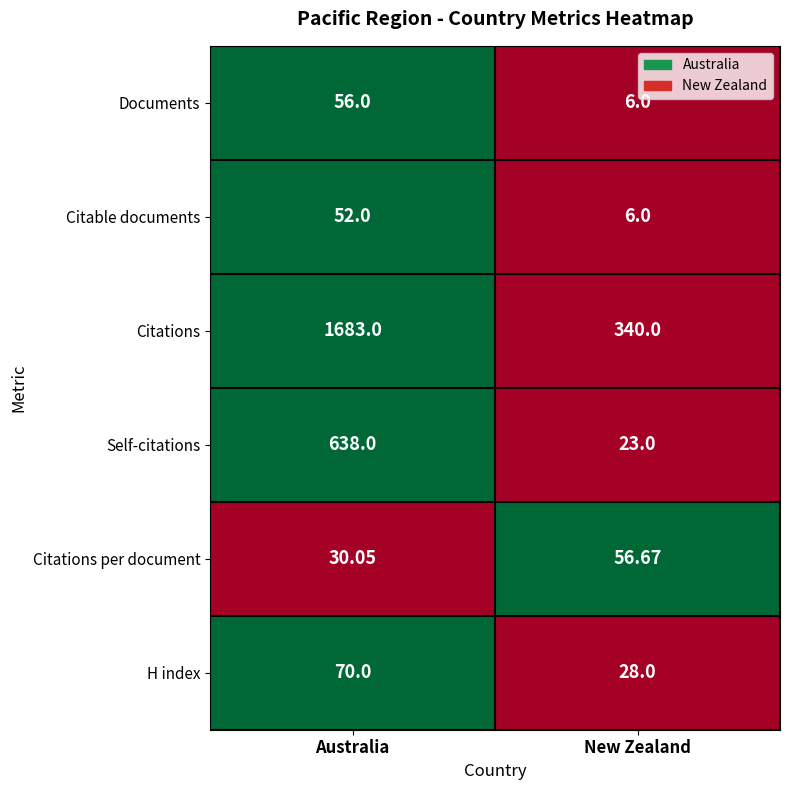

Which label corresponds to the largest value in the chart?

Australia